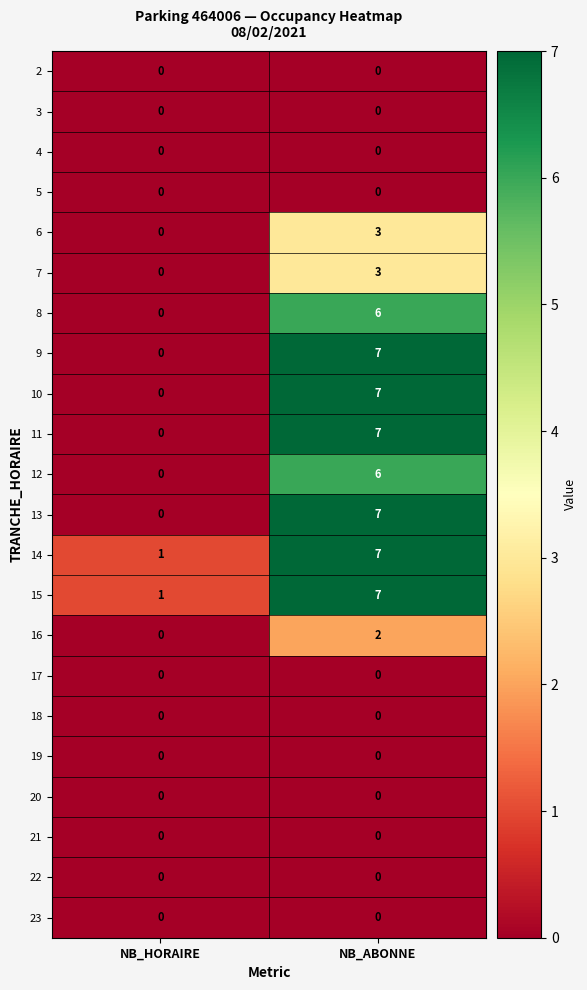

True or false: 9 has a value of 2 at NB_ABONNE.

False